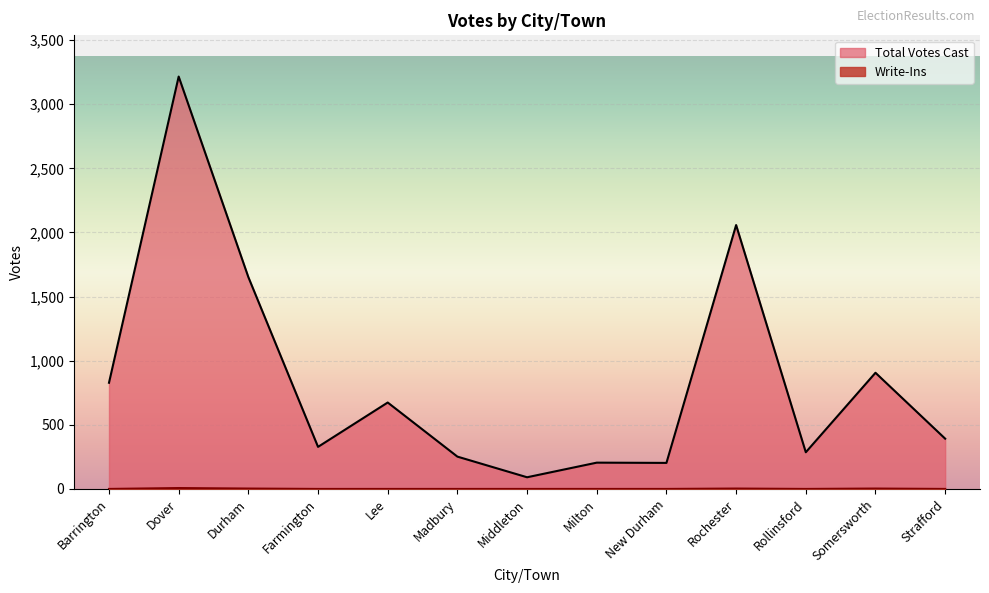

Which has a higher value, Dover or Strafford?

Dover